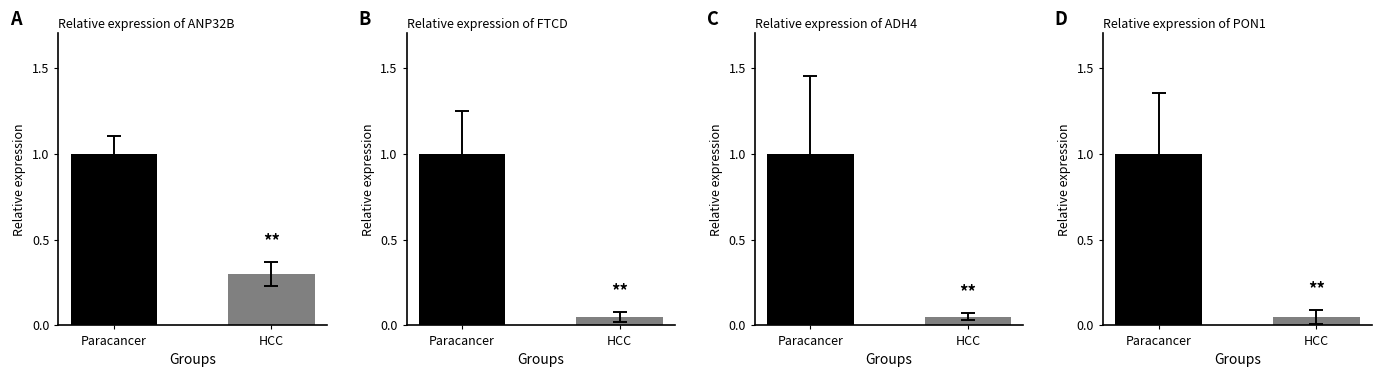

List the labels in order of value, largest first.

Paracancer, HCC